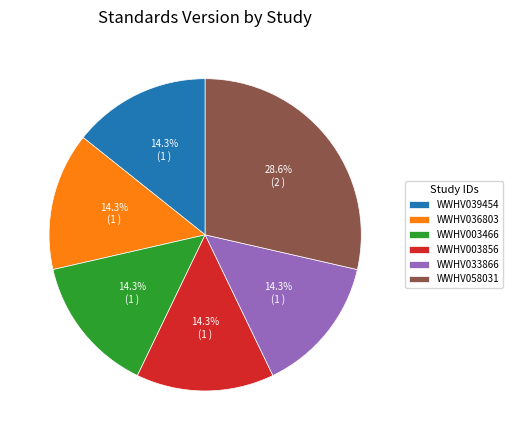

To the nearest percent, what portion does WWHV033866 represent?

14%